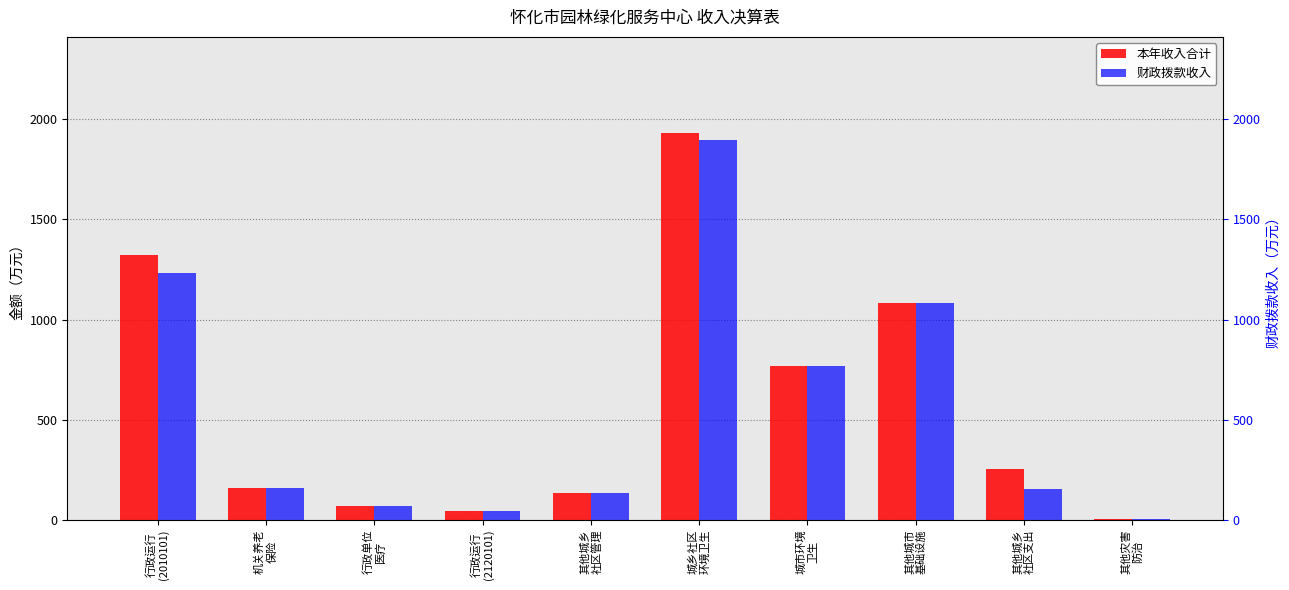

The value of 财政拨款收入 at 城市环境
卫生 is 767.5. True or false?

True